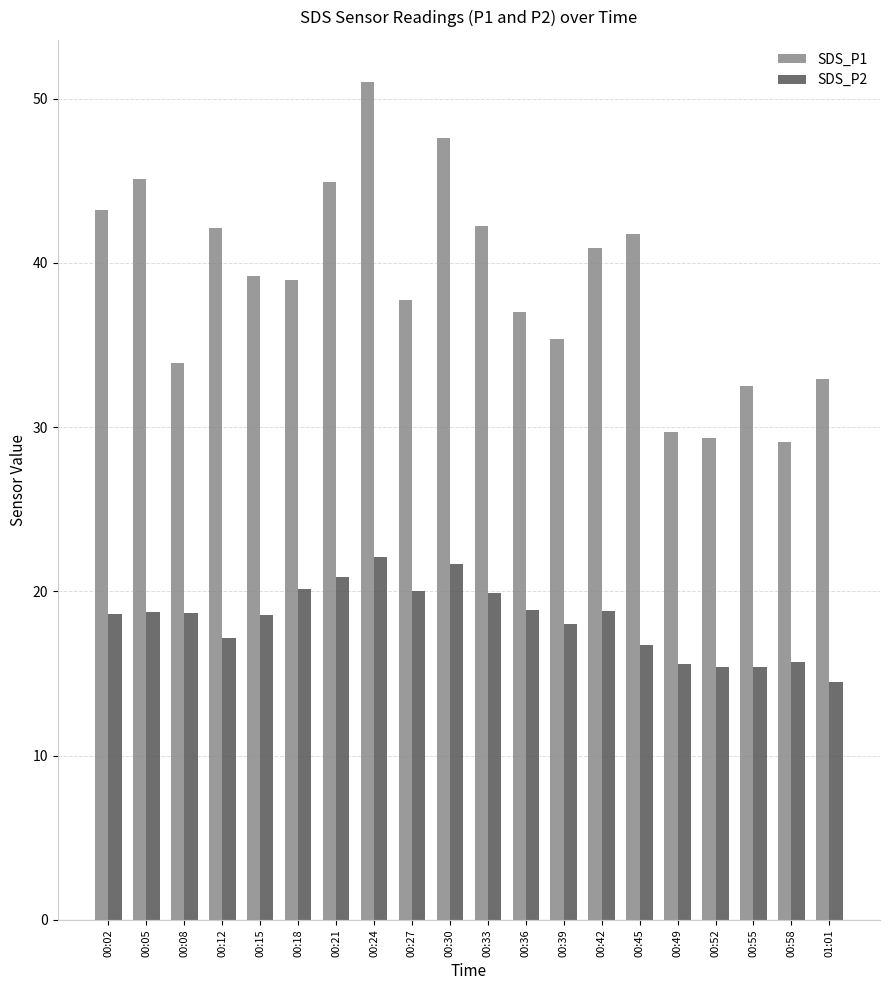

Which category has the highest value across all series?

00:24